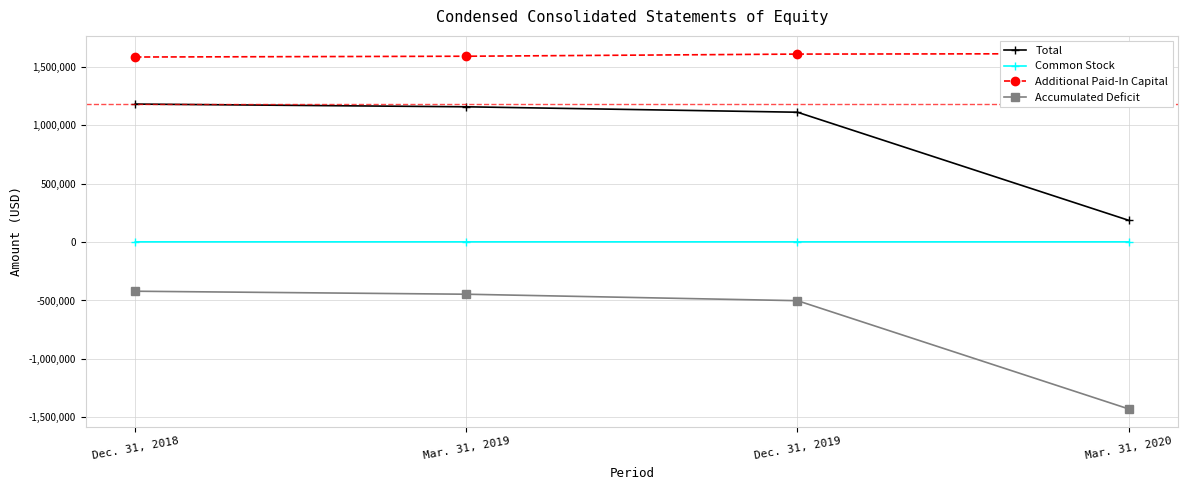

Which label corresponds to the smallest value in the chart?

Mar. 31, 2020